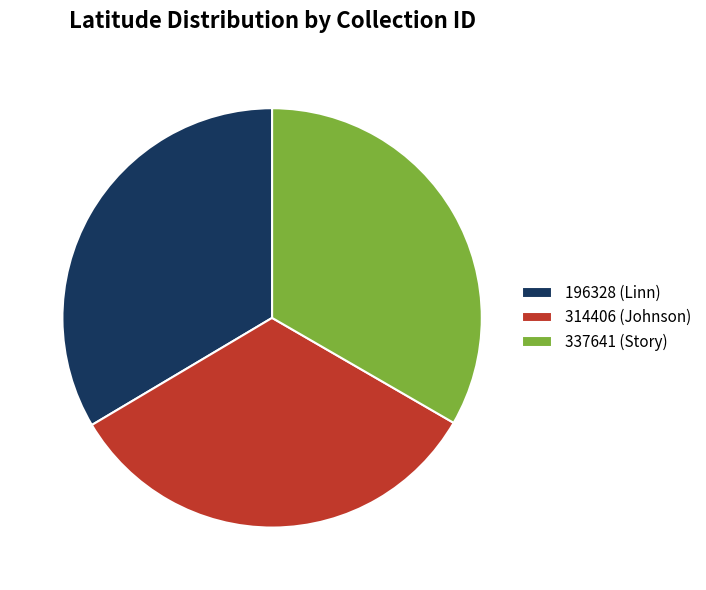

Count the number of slices in the pie.

3